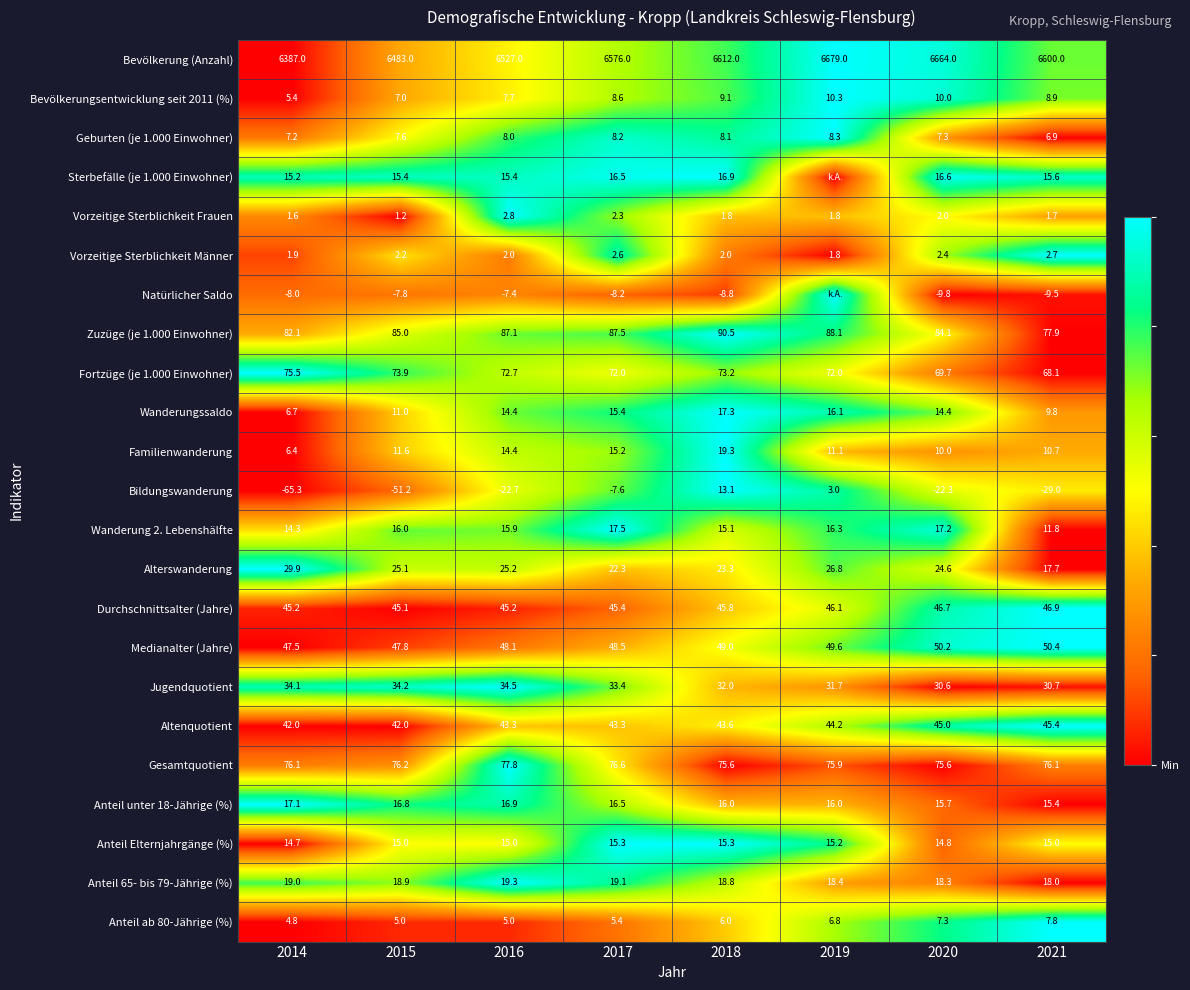

What is the total value across all series at 2021?

7099.0